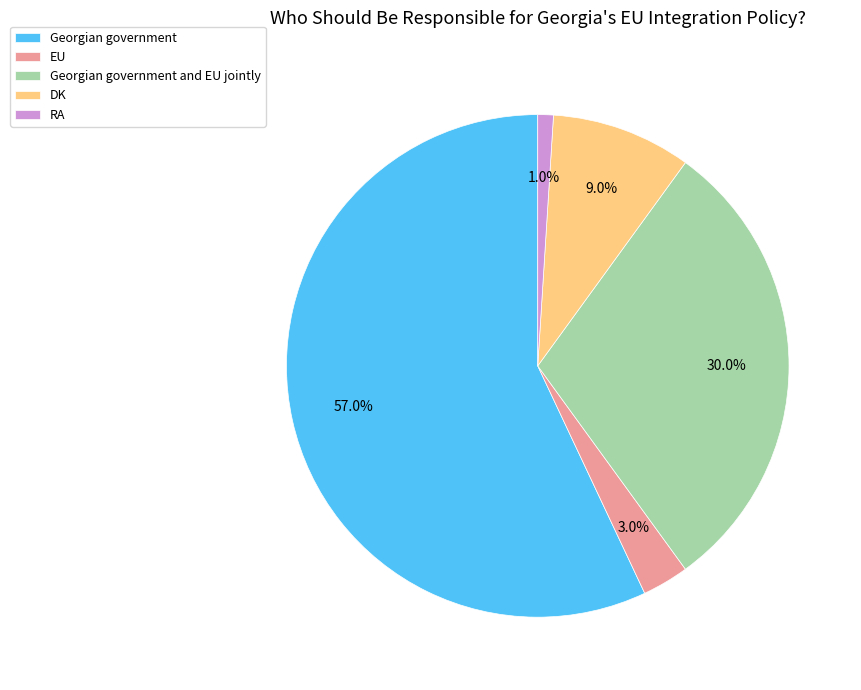

How many slices are in this pie chart?

5